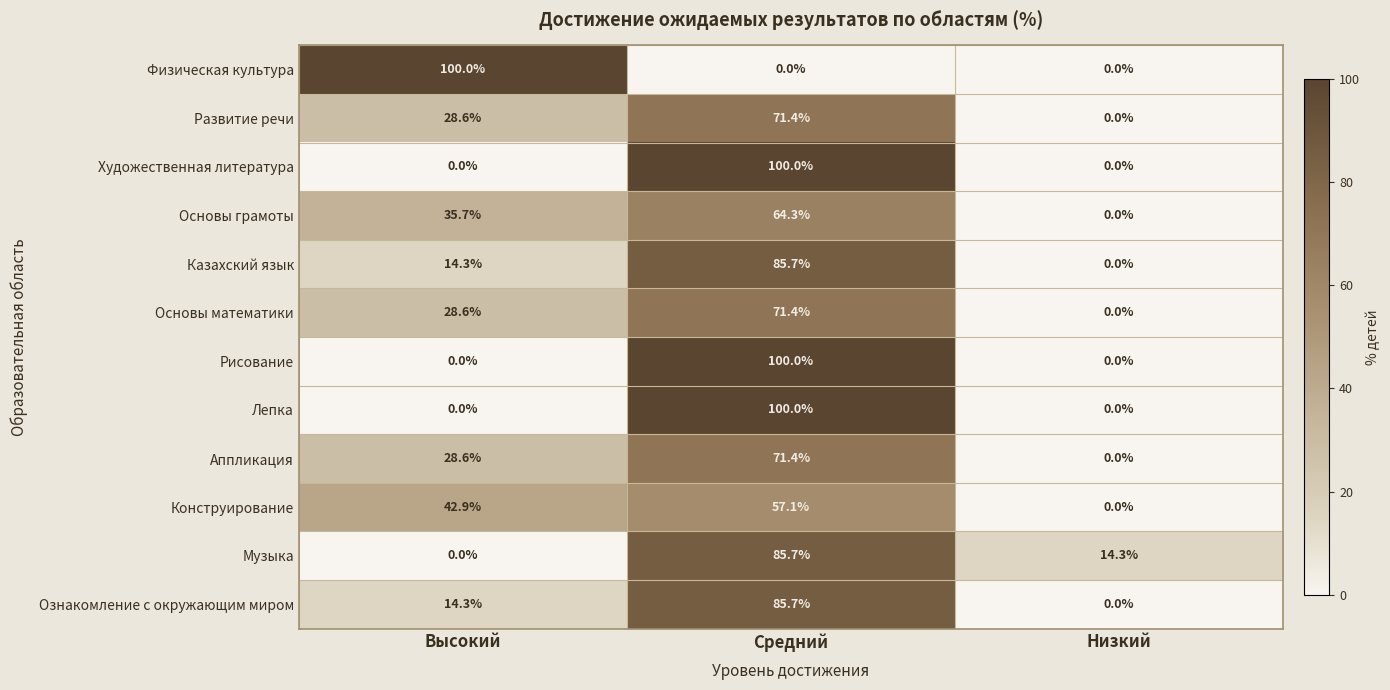

Rank the categories by Казахский язык value from lowest to highest.

Низкий, Высокий, Средний